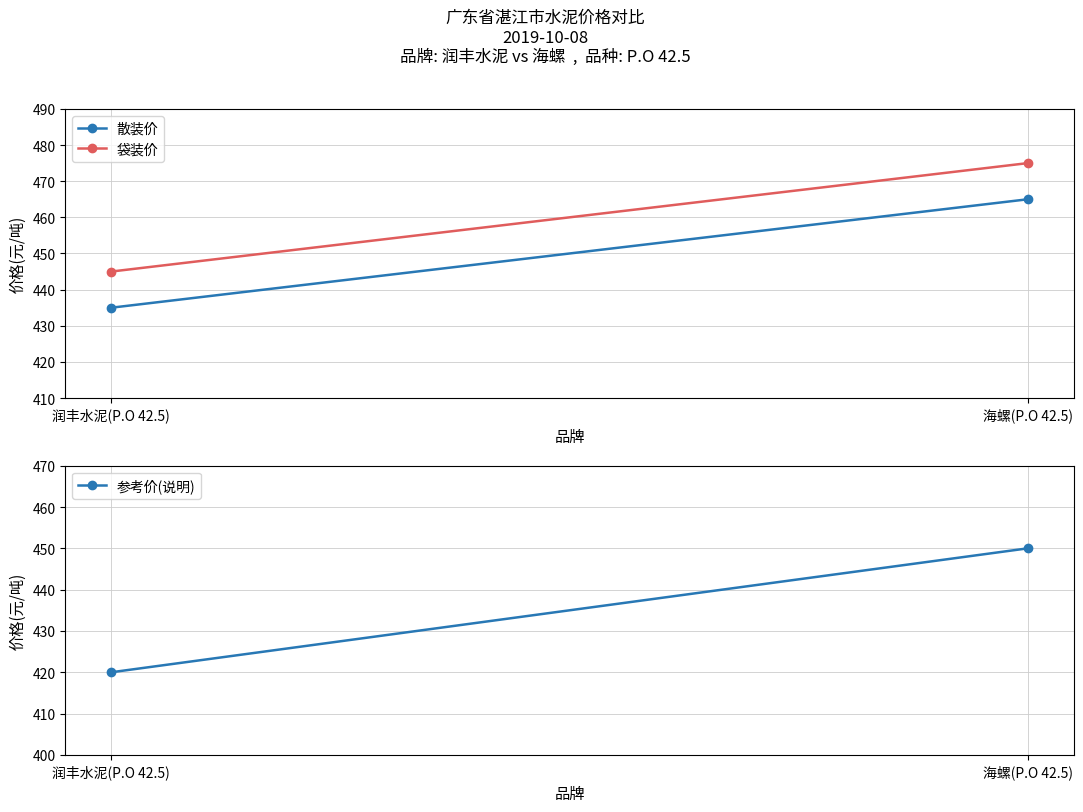

Where is 散装价 nearest to the value 450?

润丰水泥(P.O 42.5)